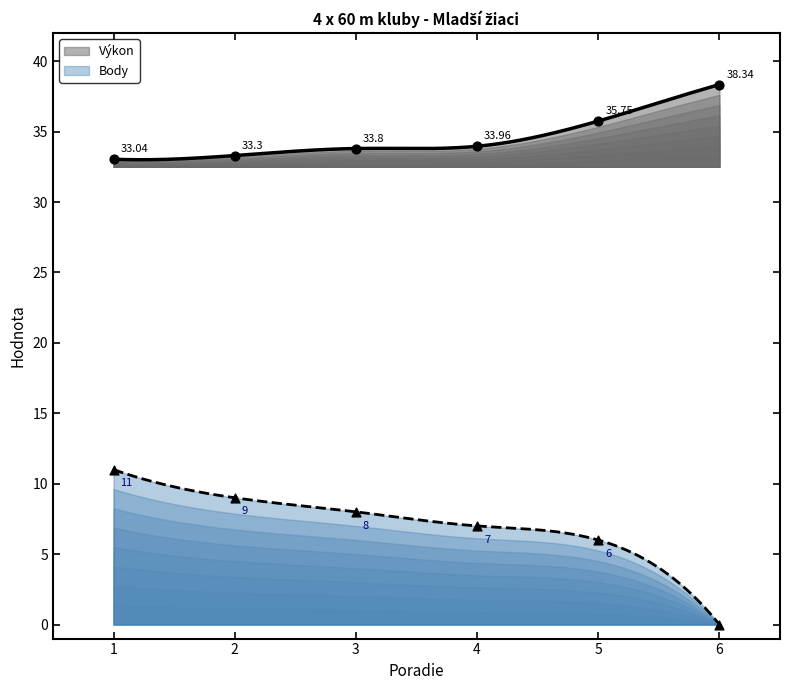

Which series has the largest total across all categories?

Výkon